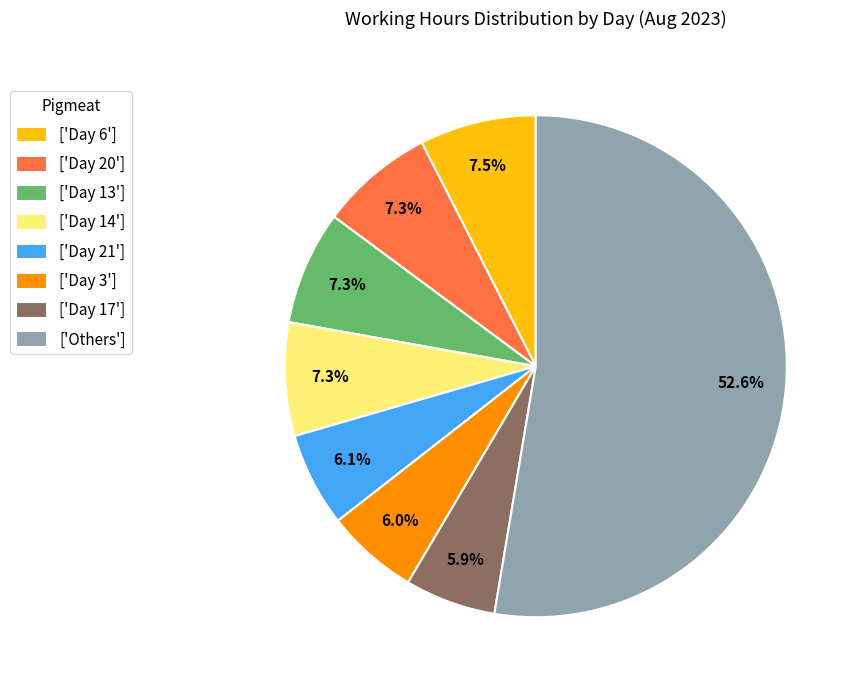

How many segments does this pie chart have?

8